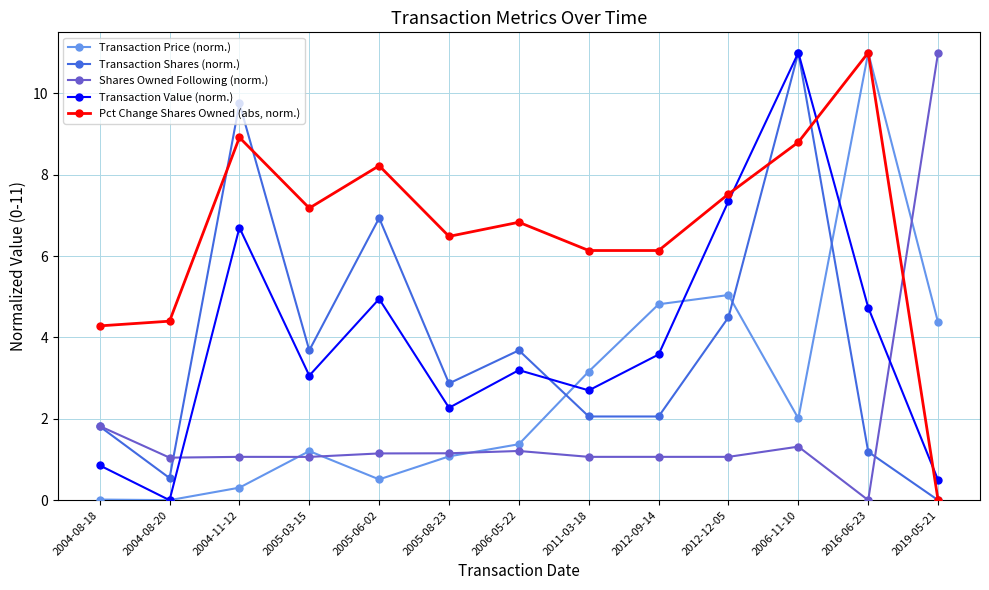

What is the value of the Transaction Shares (norm.) point at the 8th from the left?

2.1